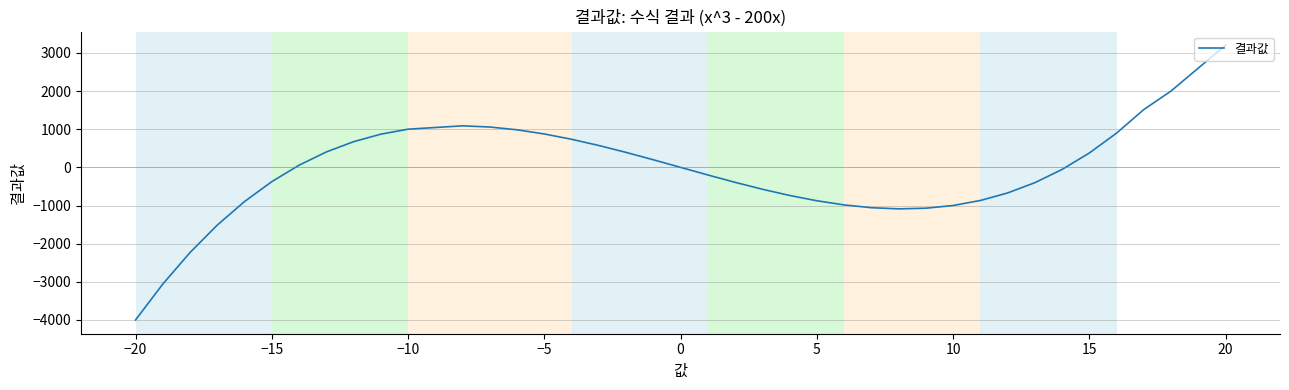

What is the difference between the maximum and minimum values?

7200